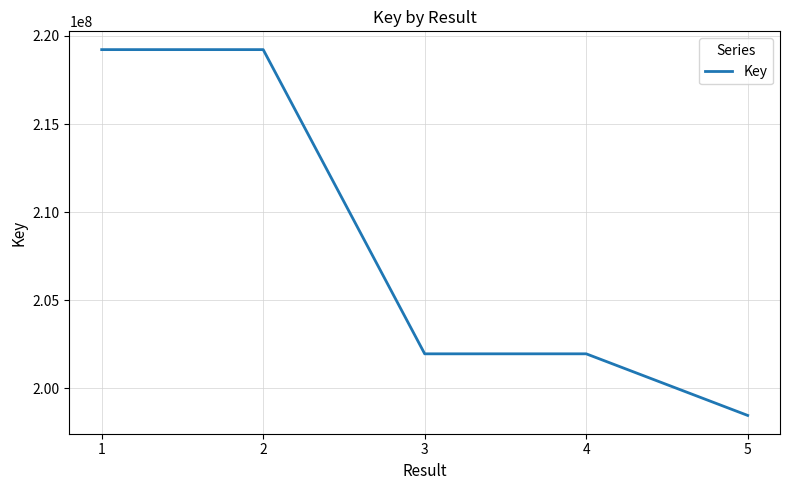

What is the approximate value at 3?

201961503